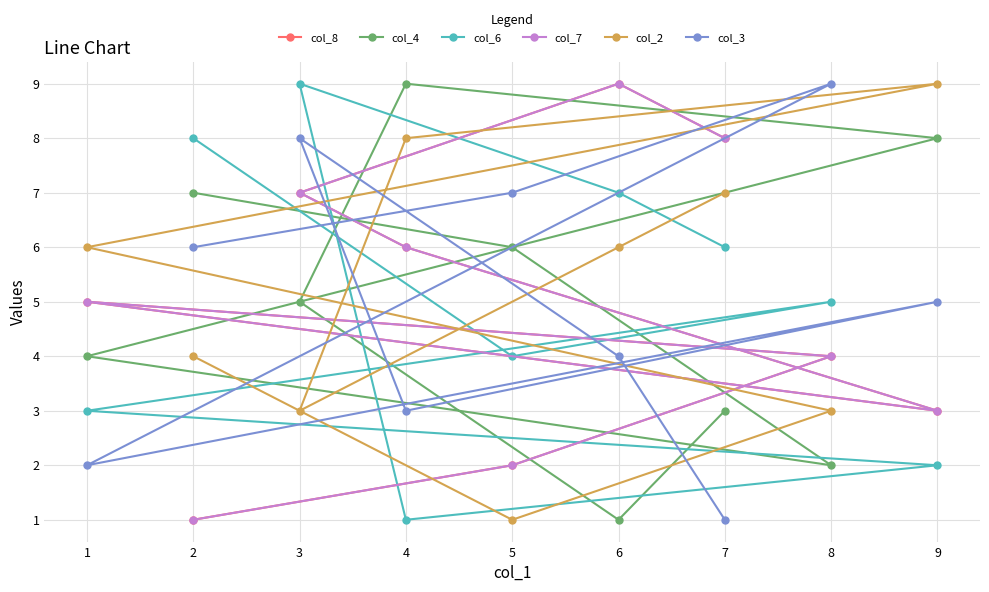

Between which two adjacent categories do col_7 and col_6 first intersect?

6 and 3